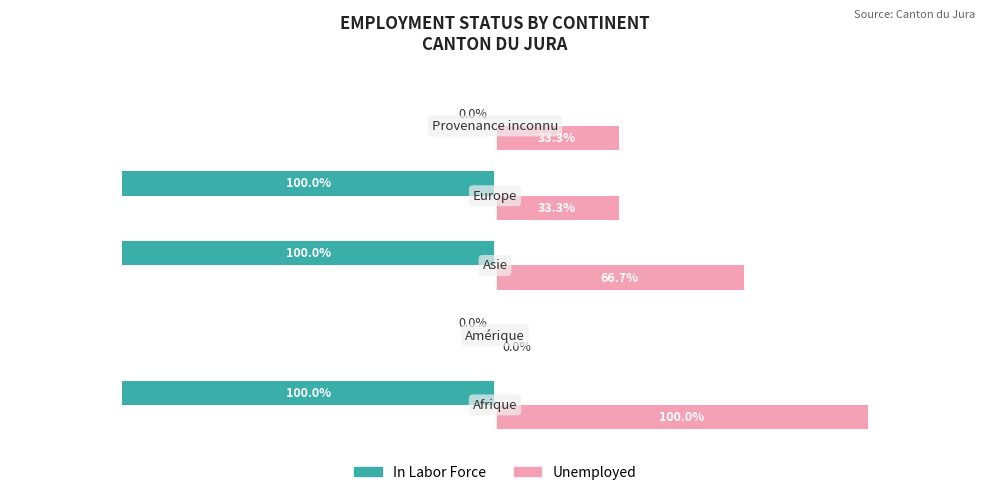

Which series has the largest total across all categories?

Unemployed